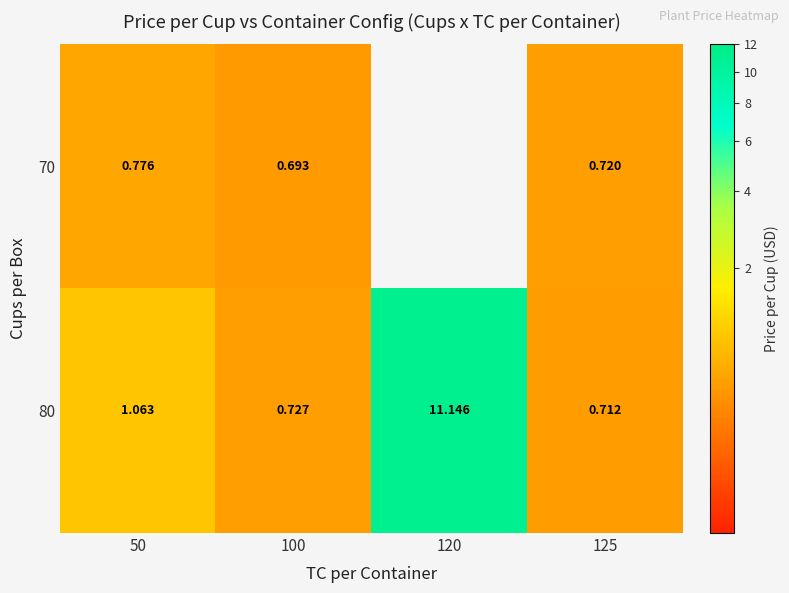

What is the sum of all 80 values?

13.6